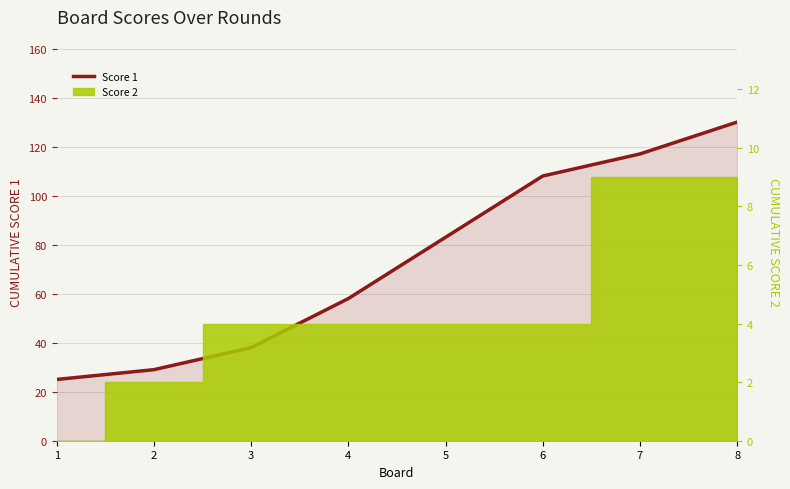

Read the value at 1.

25